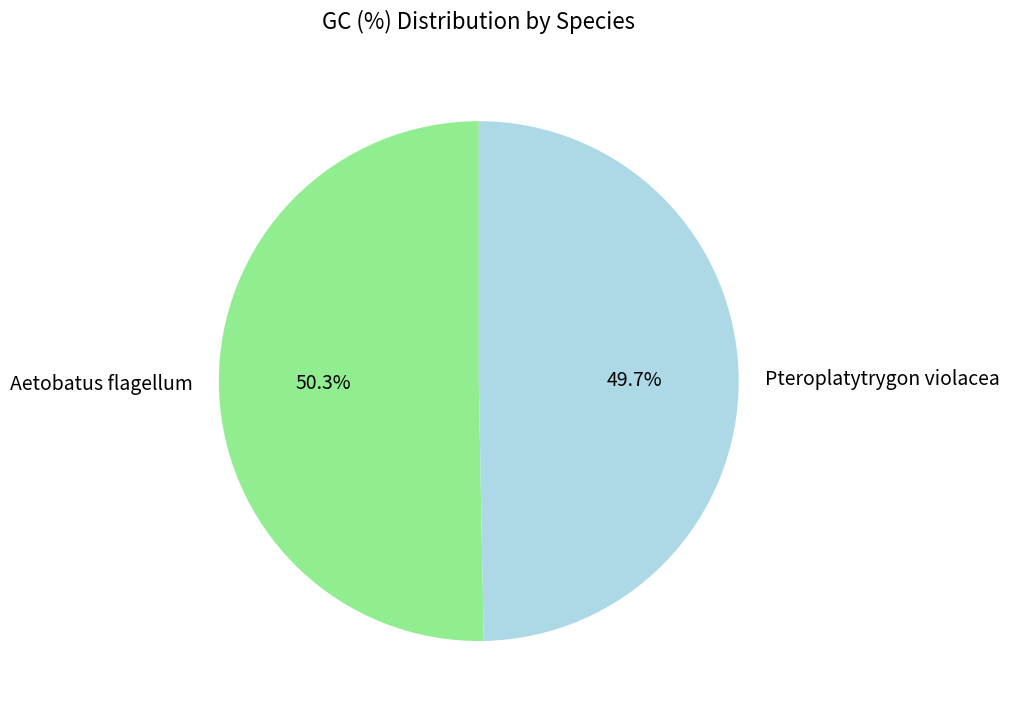

What is the largest slice in the pie chart?

Aetobatus flagellum